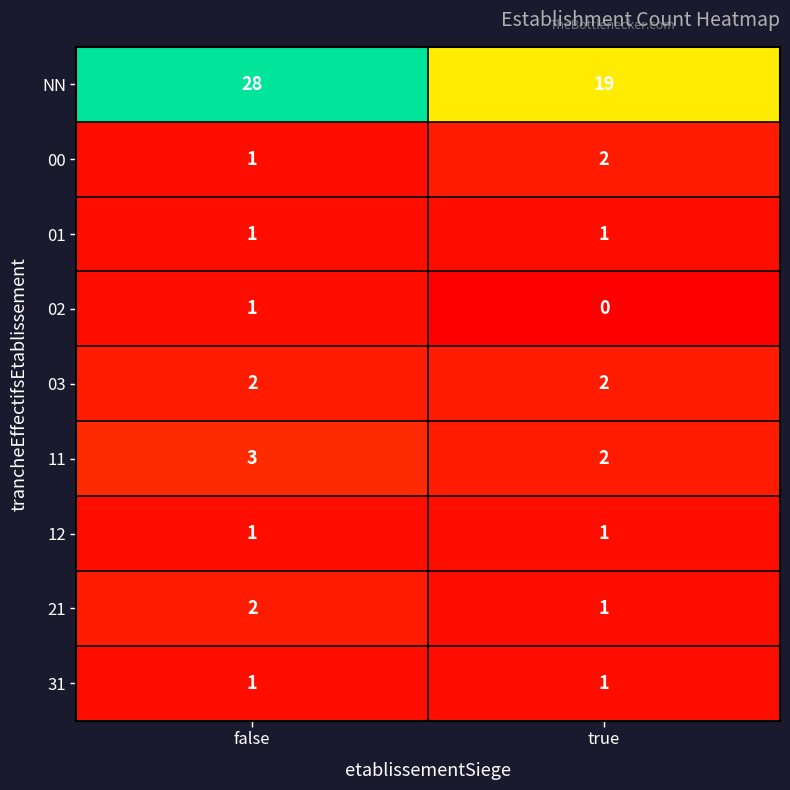

What is the spread (max minus min) of values at true?

19